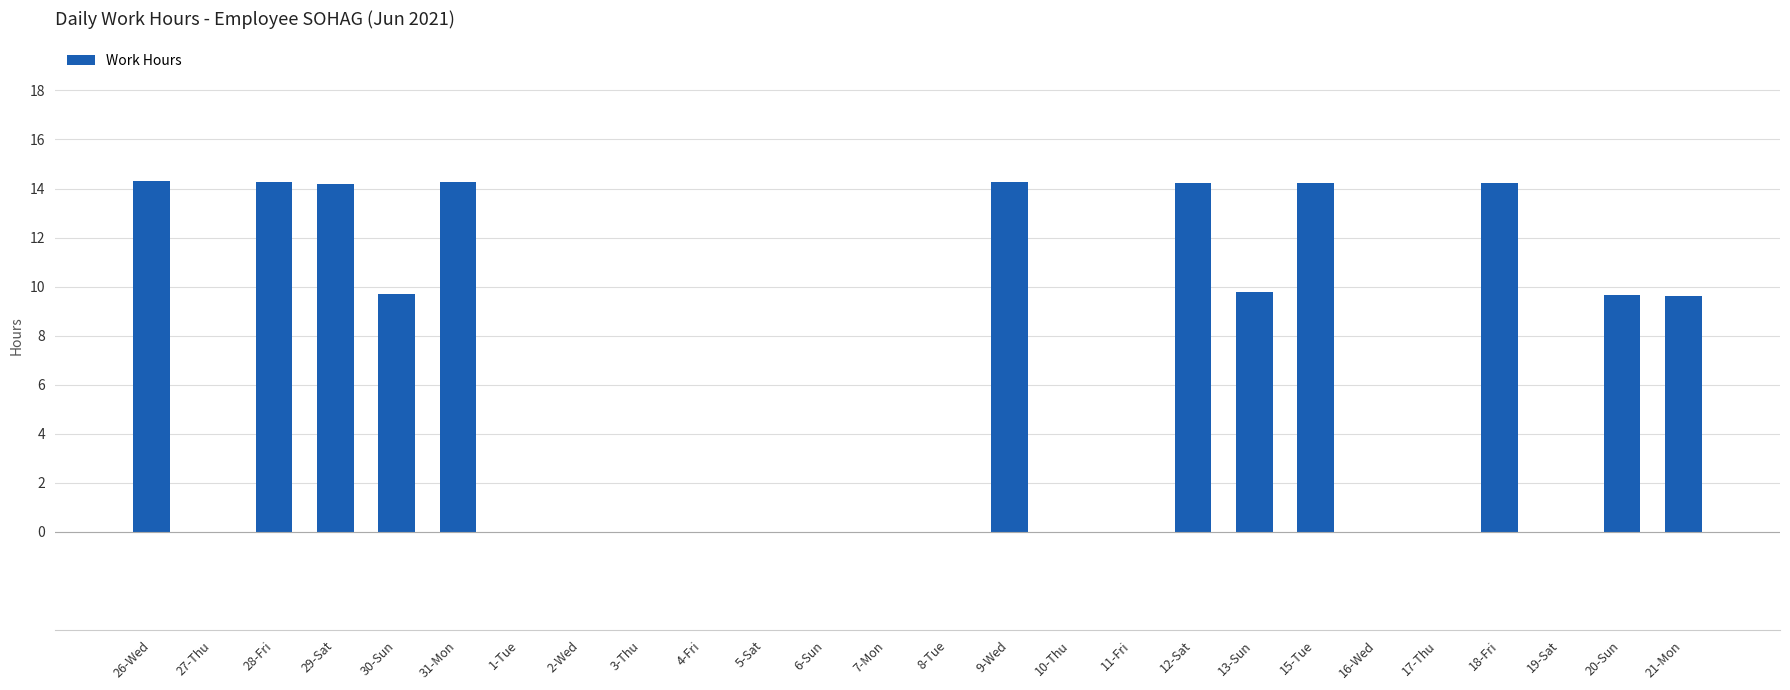

What is the sum of all values?

152.7